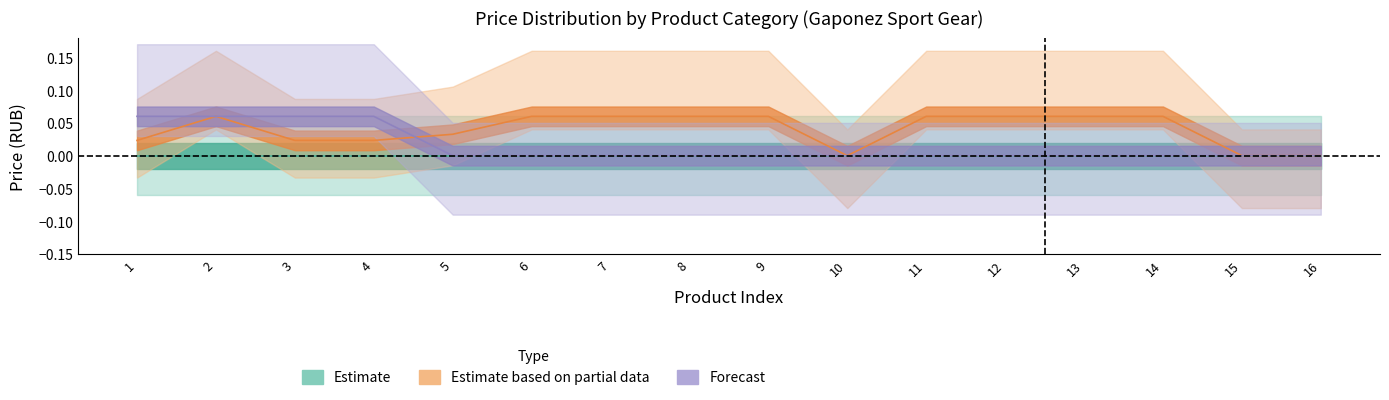

What is the total value across all series at 11?

0.1